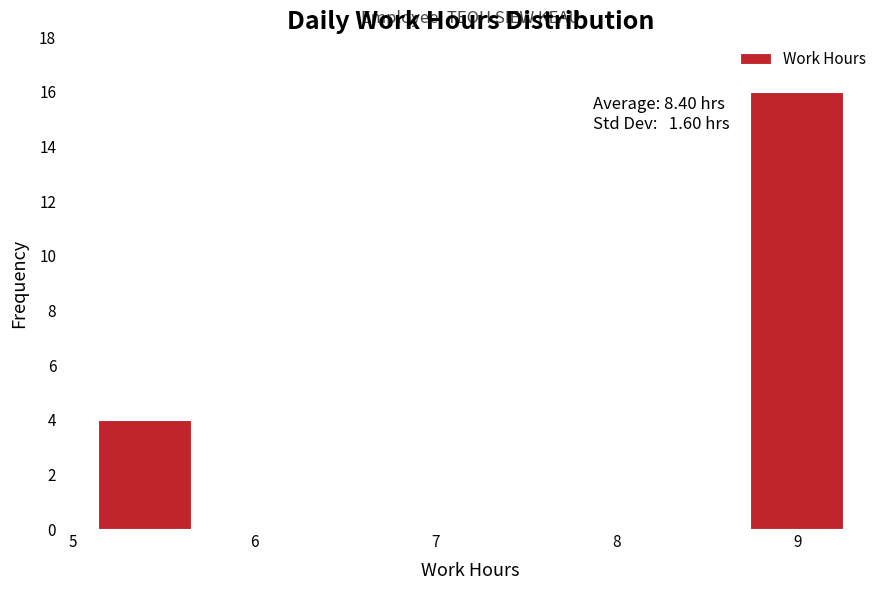

Over which range of the x-axis is the bar tallest?

8.7 to 9.3